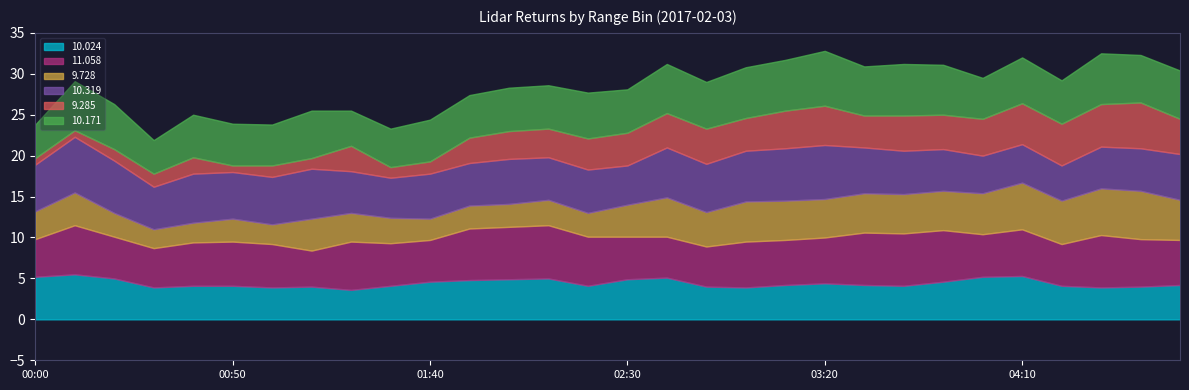

List the series in order of their peak value, highest first.

 10.319,  10.171,  11.058,   9.728,   9.285,  10.024